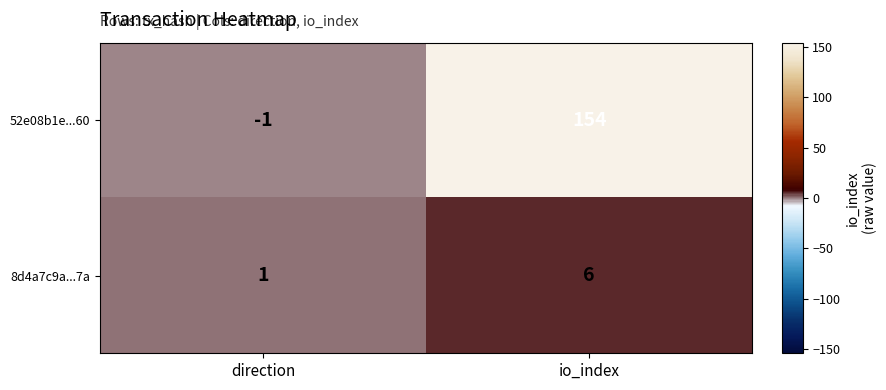

Rank the series at io_index from highest to lowest value.

52e08b1e...60, 8d4a7c9a...7a